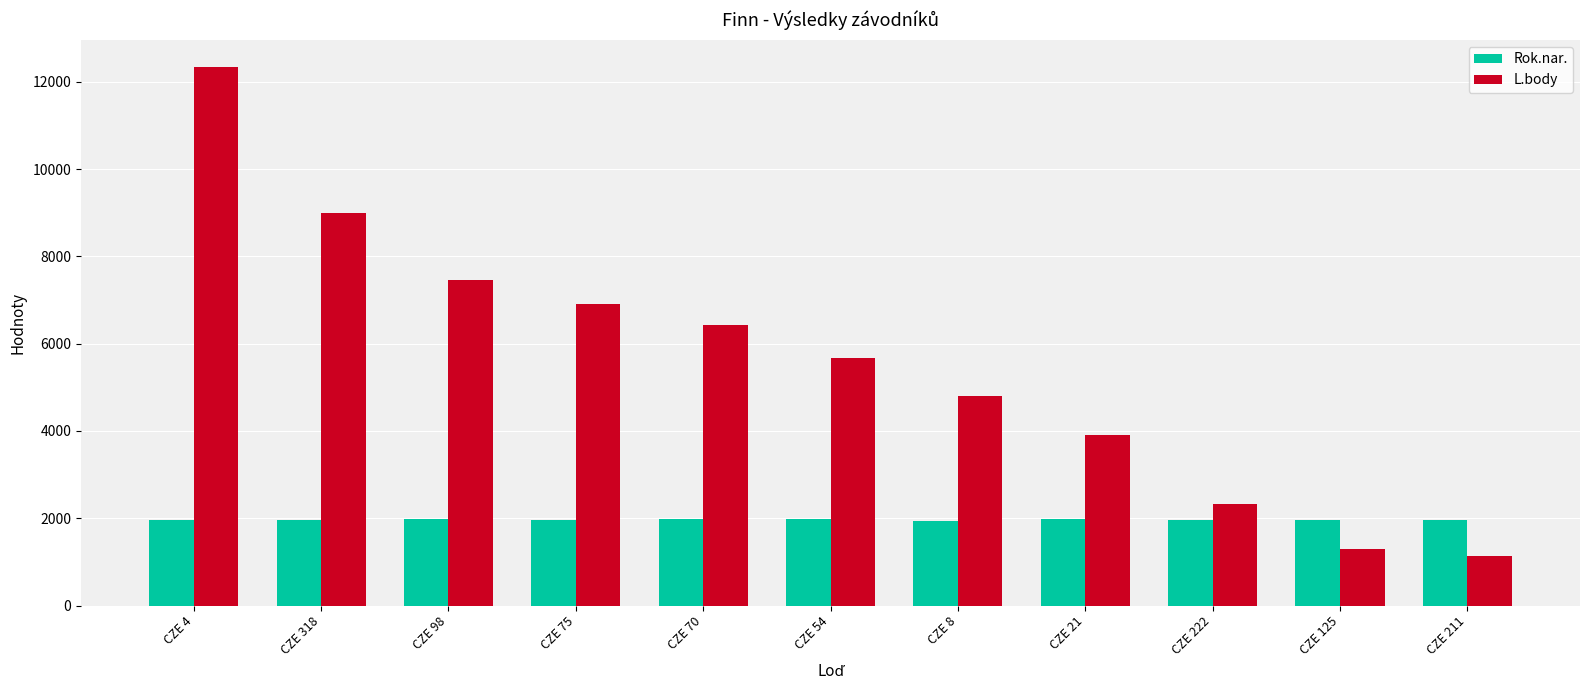

The L.body series shows 413 at CZE 211. True or false?

False